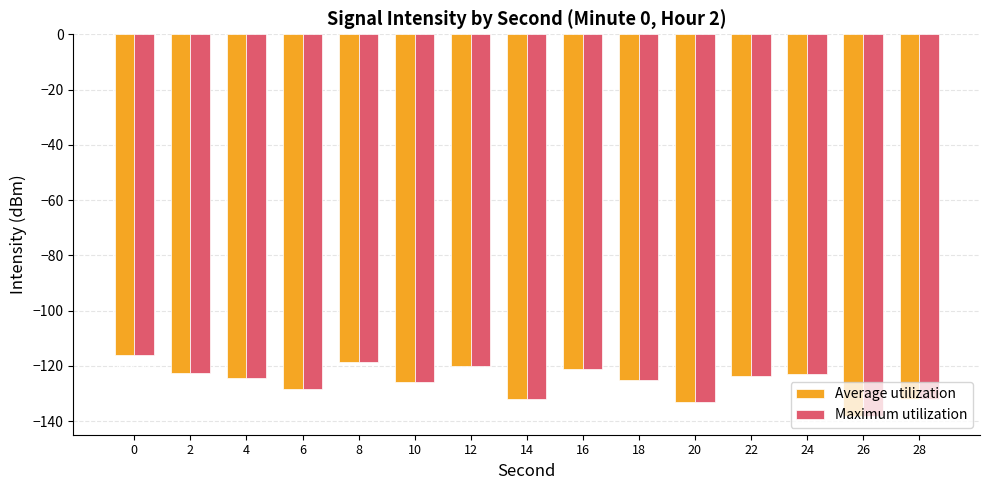

List the labels in order of Maximum utilization value, largest first.

0, 8, 12, 16, 2, 24, 22, 4, 18, 10, 6, 14, 28, 20, 26